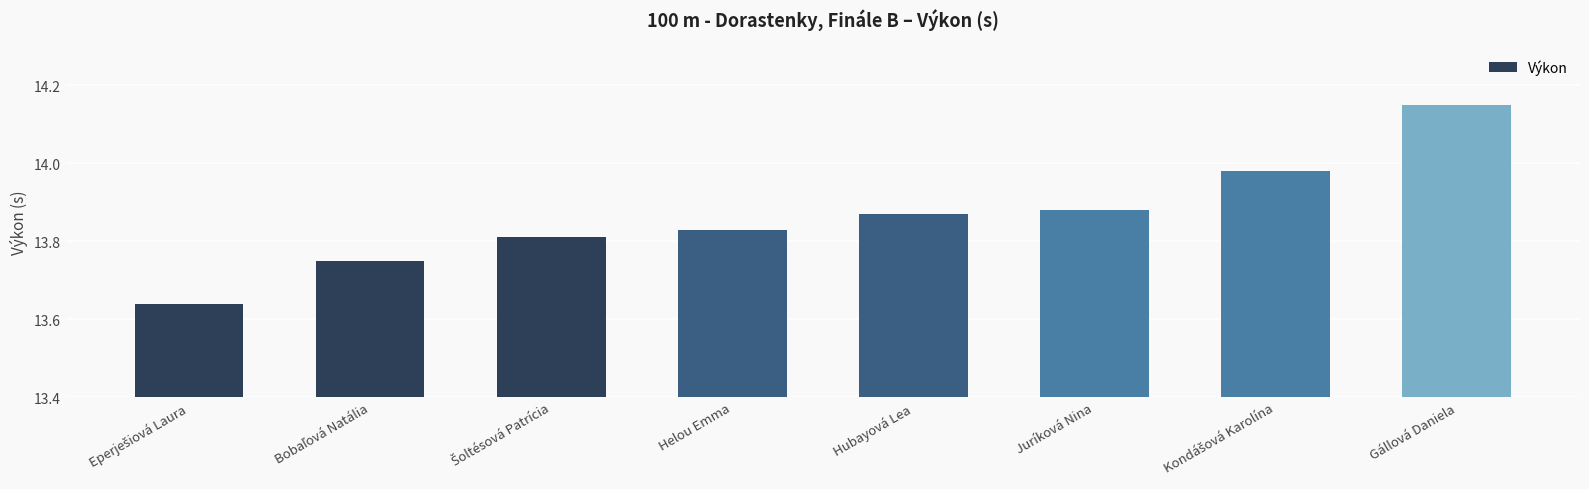

Which category has the highest value across all series?

Gállová Daniela